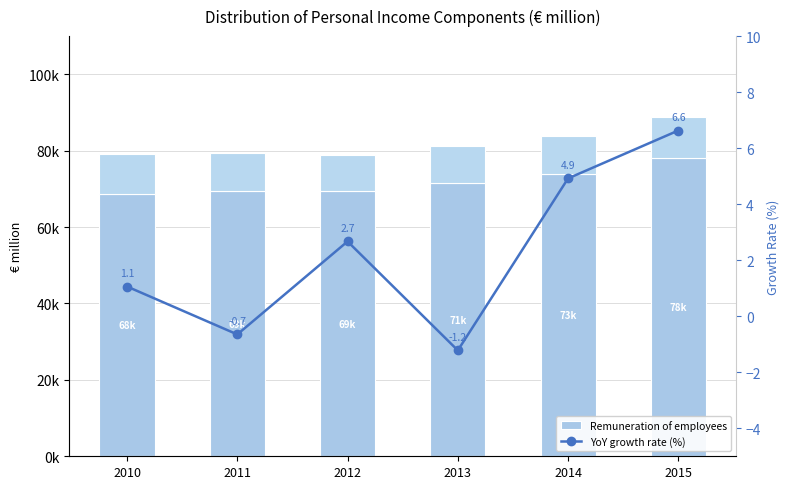

What is the total value across all series at 2014?

83958.0